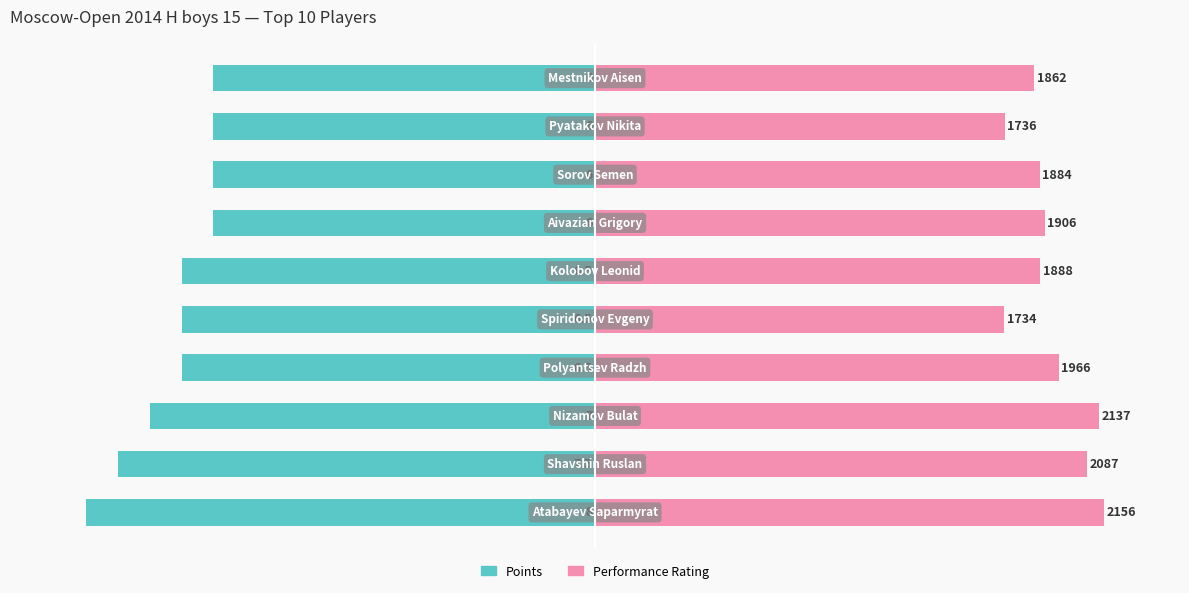

Rank the series by their average value, from lowest to highest.

Points, Performance Rating